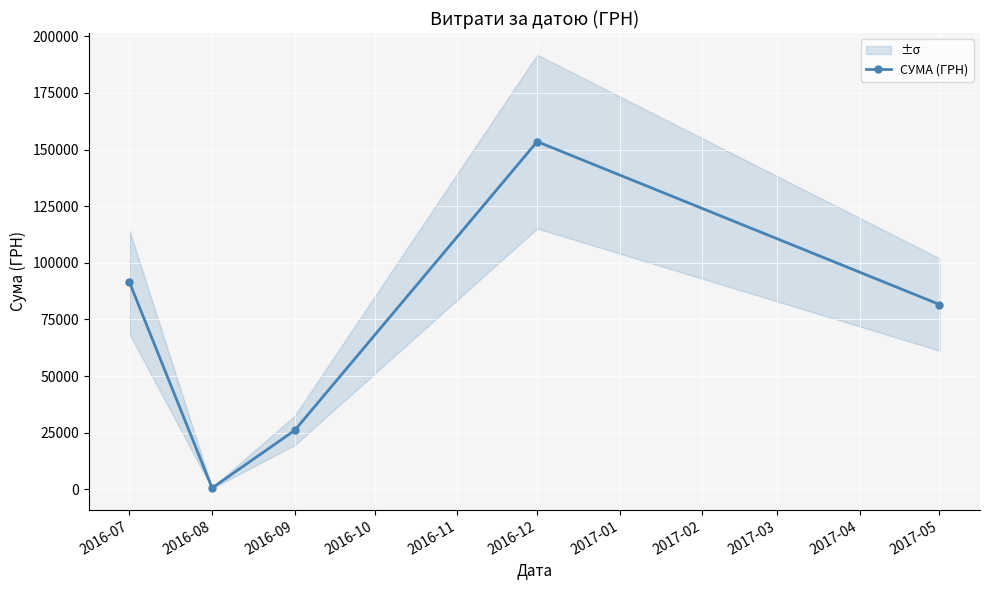

What value does the data have at 2016-07?

91381.2